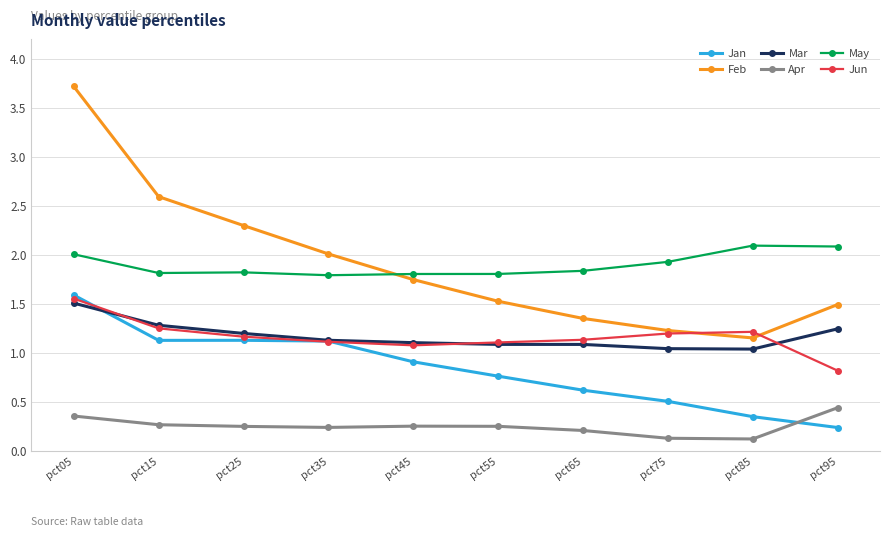

Is the value of May at pct65 greater than the value of Jan at pct75?

Yes